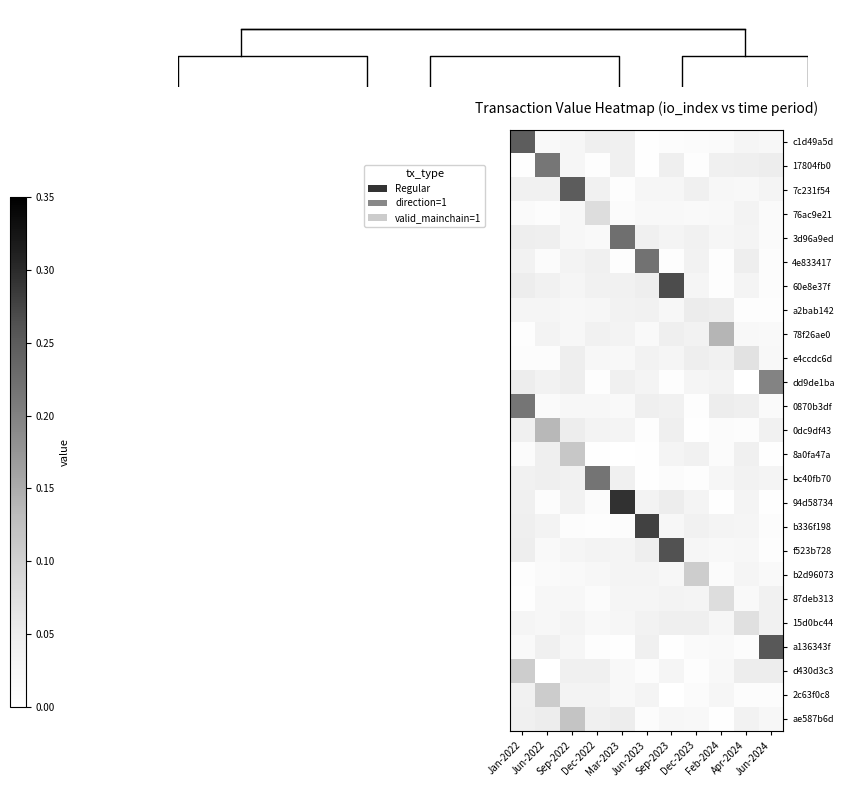

Reading left to right, transcribe all the data shown in this chart.

c1d49a5d: Jan-2022=0.2	Jun-2022=0.0	Sep-2022=0.0	Dec-2022=0.0	Mar-2023=0.0	Jun-2023=0.0	Sep-2023=0.0	Dec-2023=0.0	Feb-2024=0.0	Apr-2024=0.0	Jun-2024=0.0
17804fb0: Jan-2022=0.0	Jun-2022=0.2	Sep-2022=0.0	Dec-2022=0.0	Mar-2023=0.0	Jun-2023=0.0	Sep-2023=0.0	Dec-2023=0.0	Feb-2024=0.0	Apr-2024=0.0	Jun-2024=0.0
7c231f54: Jan-2022=0.0	Jun-2022=0.0	Sep-2022=0.2	Dec-2022=0.0	Mar-2023=0.0	Jun-2023=0.0	Sep-2023=0.0	Dec-2023=0.0	Feb-2024=0.0	Apr-2024=0.0	Jun-2024=0.0
76ac9e21: Jan-2022=0.0	Jun-2022=0.0	Sep-2022=0.0	Dec-2022=0.1	Mar-2023=0.0	Jun-2023=0.0	Sep-2023=0.0	Dec-2023=0.0	Feb-2024=0.0	Apr-2024=0.0	Jun-2024=0.0
3d96a9ed: Jan-2022=0.0	Jun-2022=0.0	Sep-2022=0.0	Dec-2022=0.0	Mar-2023=0.2	Jun-2023=0.0	Sep-2023=0.0	Dec-2023=0.0	Feb-2024=0.0	Apr-2024=0.0	Jun-2024=0.0
4e833417: Jan-2022=0.0	Jun-2022=0.0	Sep-2022=0.0	Dec-2022=0.0	Mar-2023=0.0	Jun-2023=0.2	Sep-2023=0.0	Dec-2023=0.0	Feb-2024=0.0	Apr-2024=0.0	Jun-2024=0.0
60e8e37f: Jan-2022=0.0	Jun-2022=0.0	Sep-2022=0.0	Dec-2022=0.0	Mar-2023=0.0	Jun-2023=0.0	Sep-2023=0.3	Dec-2023=0.0	Feb-2024=0.0	Apr-2024=0.0	Jun-2024=0.0
a2bab142: Jan-2022=0.0	Jun-2022=0.0	Sep-2022=0.0	Dec-2022=0.0	Mar-2023=0.0	Jun-2023=0.0	Sep-2023=0.0	Dec-2023=0.1	Feb-2024=0.0	Apr-2024=0.0	Jun-2024=0.0
78f26ae0: Jan-2022=0.0	Jun-2022=0.0	Sep-2022=0.0	Dec-2022=0.0	Mar-2023=0.0	Jun-2023=0.0	Sep-2023=0.0	Dec-2023=0.0	Feb-2024=0.1	Apr-2024=0.0	Jun-2024=0.0
e4ccdc6d: Jan-2022=0.0	Jun-2022=0.0	Sep-2022=0.0	Dec-2022=0.0	Mar-2023=0.0	Jun-2023=0.0	Sep-2023=0.0	Dec-2023=0.0	Feb-2024=0.0	Apr-2024=0.1	Jun-2024=0.0
dd9de1ba: Jan-2022=0.0	Jun-2022=0.0	Sep-2022=0.0	Dec-2022=0.0	Mar-2023=0.0	Jun-2023=0.0	Sep-2023=0.0	Dec-2023=0.0	Feb-2024=0.0	Apr-2024=0.0	Jun-2024=0.2
0870b3df: Jan-2022=0.2	Jun-2022=0.0	Sep-2022=0.0	Dec-2022=0.0	Mar-2023=0.0	Jun-2023=0.0	Sep-2023=0.0	Dec-2023=0.0	Feb-2024=0.0	Apr-2024=0.0	Jun-2024=0.0
0dc9df43: Jan-2022=0.0	Jun-2022=0.1	Sep-2022=0.0	Dec-2022=0.0	Mar-2023=0.0	Jun-2023=0.0	Sep-2023=0.0	Dec-2023=0.0	Feb-2024=0.0	Apr-2024=0.0	Jun-2024=0.0
8a0fa47a: Jan-2022=0.0	Jun-2022=0.0	Sep-2022=0.1	Dec-2022=0.0	Mar-2023=0.0	Jun-2023=0.0	Sep-2023=0.0	Dec-2023=0.0	Feb-2024=0.0	Apr-2024=0.0	Jun-2024=0.0
bc40fb70: Jan-2022=0.0	Jun-2022=0.0	Sep-2022=0.0	Dec-2022=0.2	Mar-2023=0.0	Jun-2023=0.0	Sep-2023=0.0	Dec-2023=0.0	Feb-2024=0.0	Apr-2024=0.0	Jun-2024=0.0
94d58734: Jan-2022=0.0	Jun-2022=0.0	Sep-2022=0.0	Dec-2022=0.0	Mar-2023=0.3	Jun-2023=0.0	Sep-2023=0.0	Dec-2023=0.0	Feb-2024=0.0	Apr-2024=0.0	Jun-2024=0.0
b336f198: Jan-2022=0.0	Jun-2022=0.0	Sep-2022=0.0	Dec-2022=0.0	Mar-2023=0.0	Jun-2023=0.3	Sep-2023=0.0	Dec-2023=0.0	Feb-2024=0.0	Apr-2024=0.0	Jun-2024=0.0
f523b728: Jan-2022=0.0	Jun-2022=0.0	Sep-2022=0.0	Dec-2022=0.0	Mar-2023=0.0	Jun-2023=0.0	Sep-2023=0.3	Dec-2023=0.0	Feb-2024=0.0	Apr-2024=0.0	Jun-2024=0.0
b2d96073: Jan-2022=0.0	Jun-2022=0.0	Sep-2022=0.0	Dec-2022=0.0	Mar-2023=0.0	Jun-2023=0.0	Sep-2023=0.0	Dec-2023=0.1	Feb-2024=0.0	Apr-2024=0.0	Jun-2024=0.0
87deb313: Jan-2022=0.0	Jun-2022=0.0	Sep-2022=0.0	Dec-2022=0.0	Mar-2023=0.0	Jun-2023=0.0	Sep-2023=0.0	Dec-2023=0.0	Feb-2024=0.1	Apr-2024=0.0	Jun-2024=0.0
15d0bc44: Jan-2022=0.0	Jun-2022=0.0	Sep-2022=0.0	Dec-2022=0.0	Mar-2023=0.0	Jun-2023=0.0	Sep-2023=0.0	Dec-2023=0.0	Feb-2024=0.0	Apr-2024=0.1	Jun-2024=0.0
a136343f: Jan-2022=0.0	Jun-2022=0.0	Sep-2022=0.0	Dec-2022=0.0	Mar-2023=0.0	Jun-2023=0.0	Sep-2023=0.0	Dec-2023=0.0	Feb-2024=0.0	Apr-2024=0.0	Jun-2024=0.3
d430d3c3: Jan-2022=0.1	Jun-2022=0.0	Sep-2022=0.0	Dec-2022=0.0	Mar-2023=0.0	Jun-2023=0.0	Sep-2023=0.0	Dec-2023=0.0	Feb-2024=0.0	Apr-2024=0.0	Jun-2024=0.0
2c63f0c8: Jan-2022=0.0	Jun-2022=0.1	Sep-2022=0.0	Dec-2022=0.0	Mar-2023=0.0	Jun-2023=0.0	Sep-2023=0.0	Dec-2023=0.0	Feb-2024=0.0	Apr-2024=0.0	Jun-2024=0.0
ae587b6d: Jan-2022=0.0	Jun-2022=0.0	Sep-2022=0.1	Dec-2022=0.0	Mar-2023=0.0	Jun-2023=0.0	Sep-2023=0.0	Dec-2023=0.0	Feb-2024=0.0	Apr-2024=0.0	Jun-2024=0.0